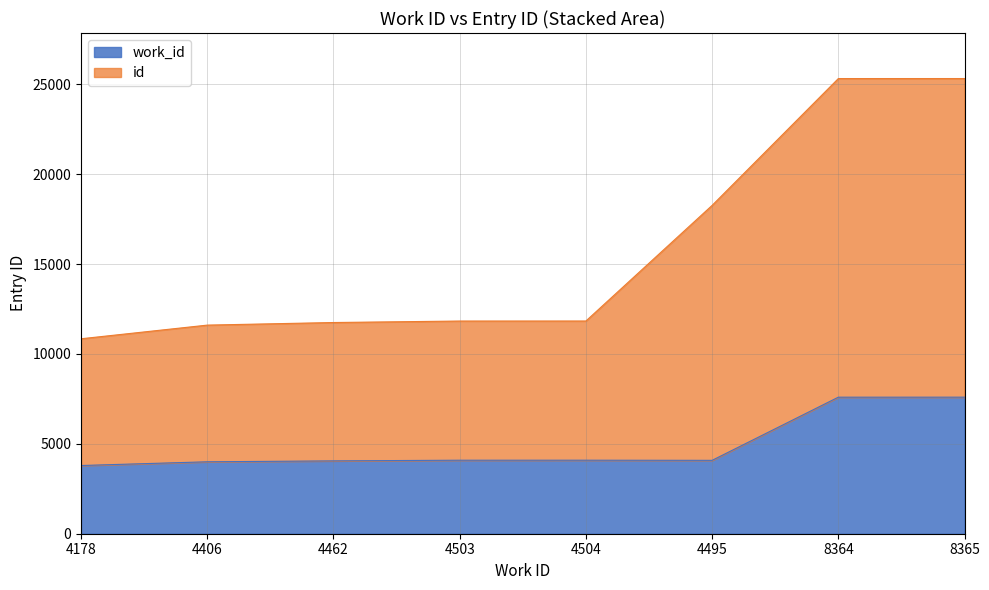

The value of id at 4495 is 29827.8. True or false?

False